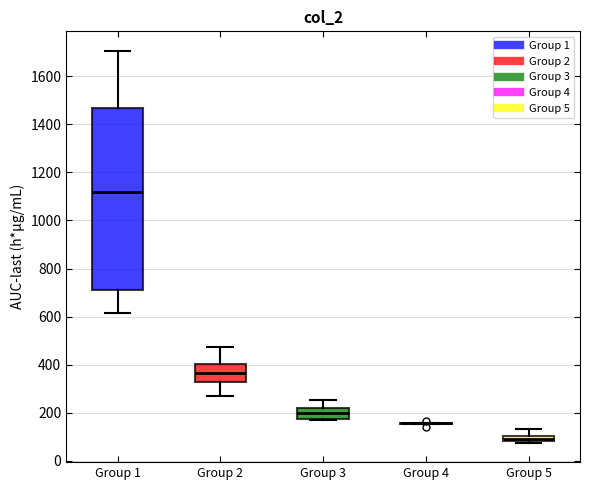

Where is the lower edge of the box for Group 5 on the y-axis? The values are not printed on the chart, so give them approximately, as read against the axis.

80